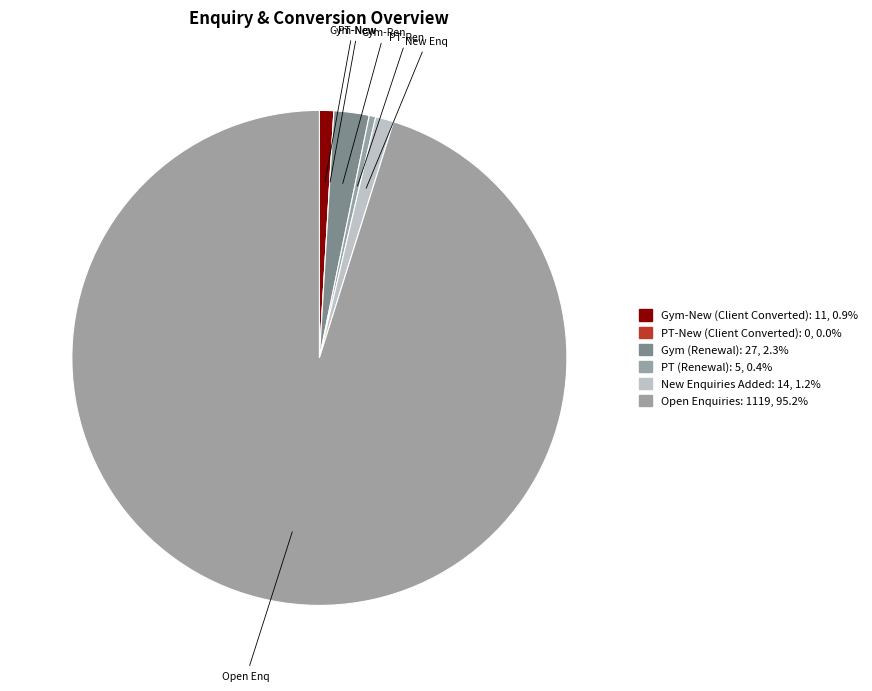

Which category accounts for the majority?

Open Enquiries